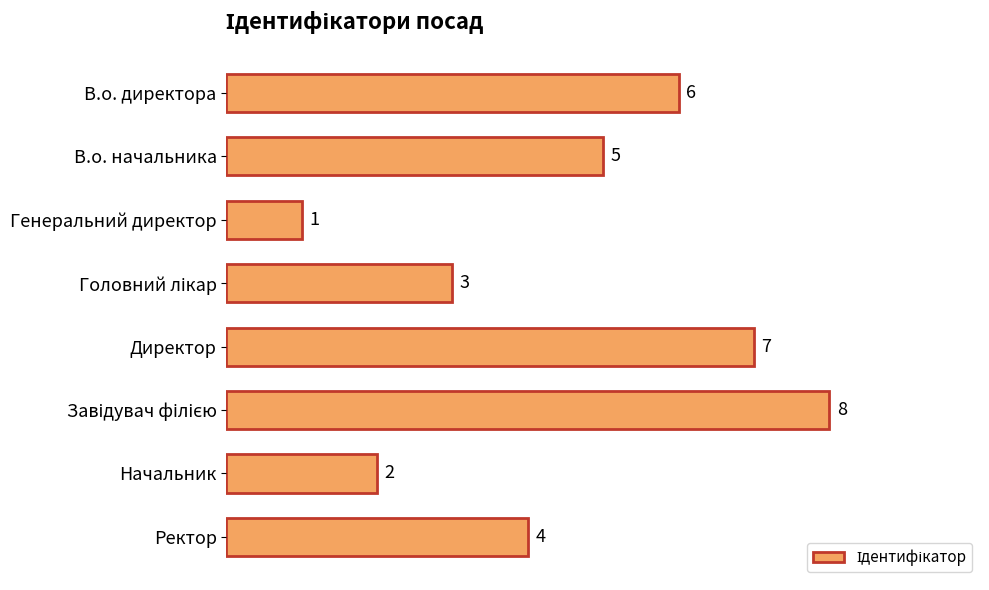

Count the number of data series in this chart.

1